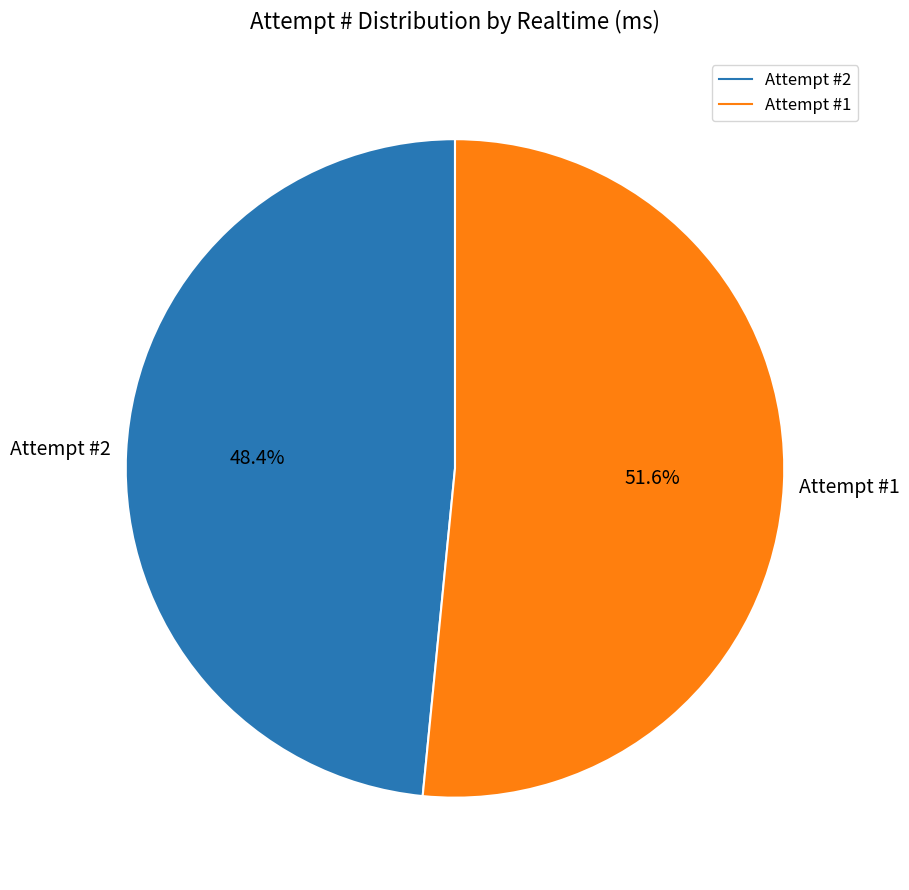

Is there any slice that represents more than half of the pie?

Yes